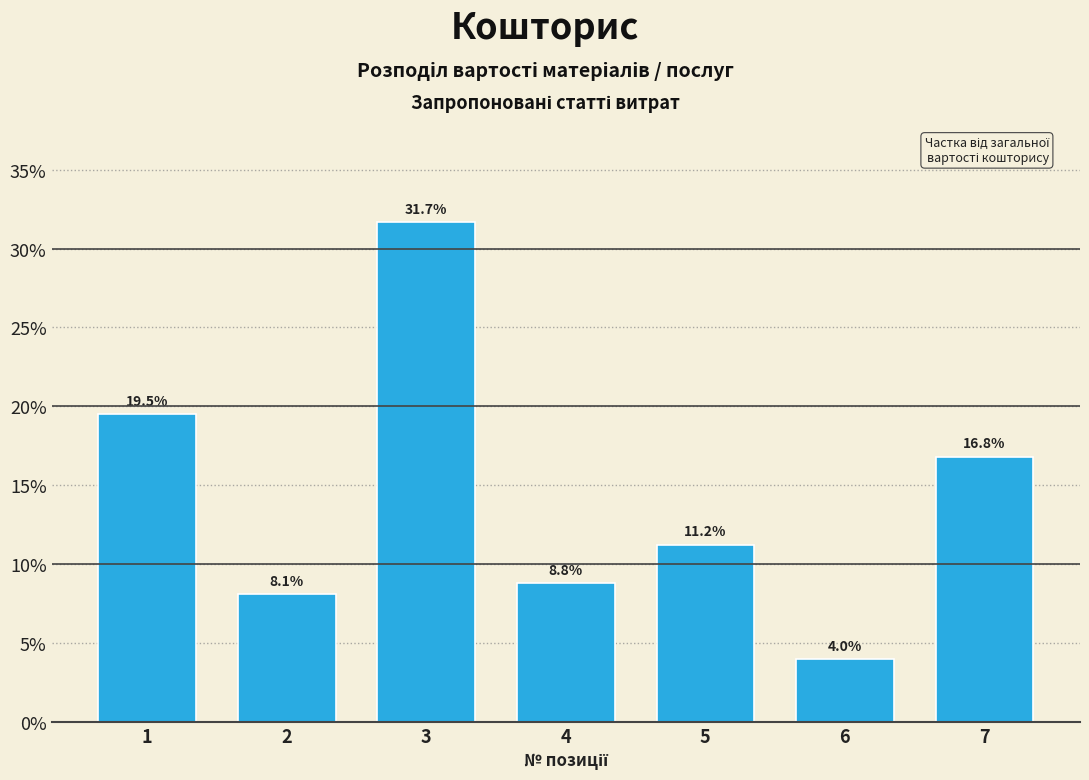

Reading left to right, extract all data points from this chart.

19.5	8.1	31.7	8.8	11.2	4.0	16.8